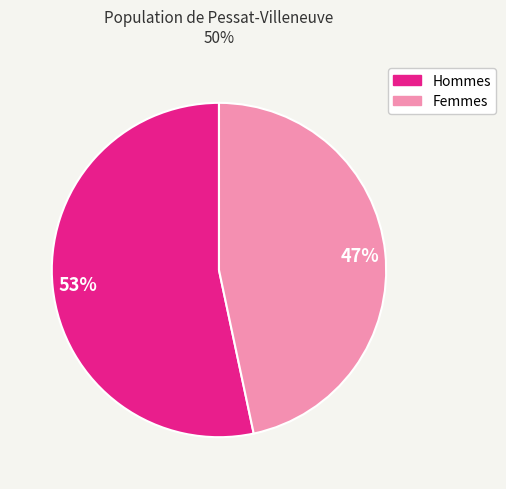

To the nearest percent, what is the average slice percentage?

50%